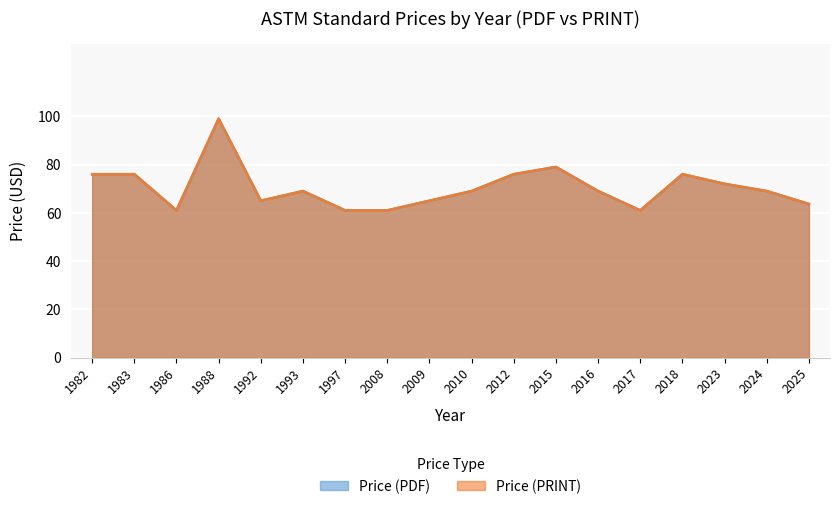

At which category is the sum across all series the highest?

1988